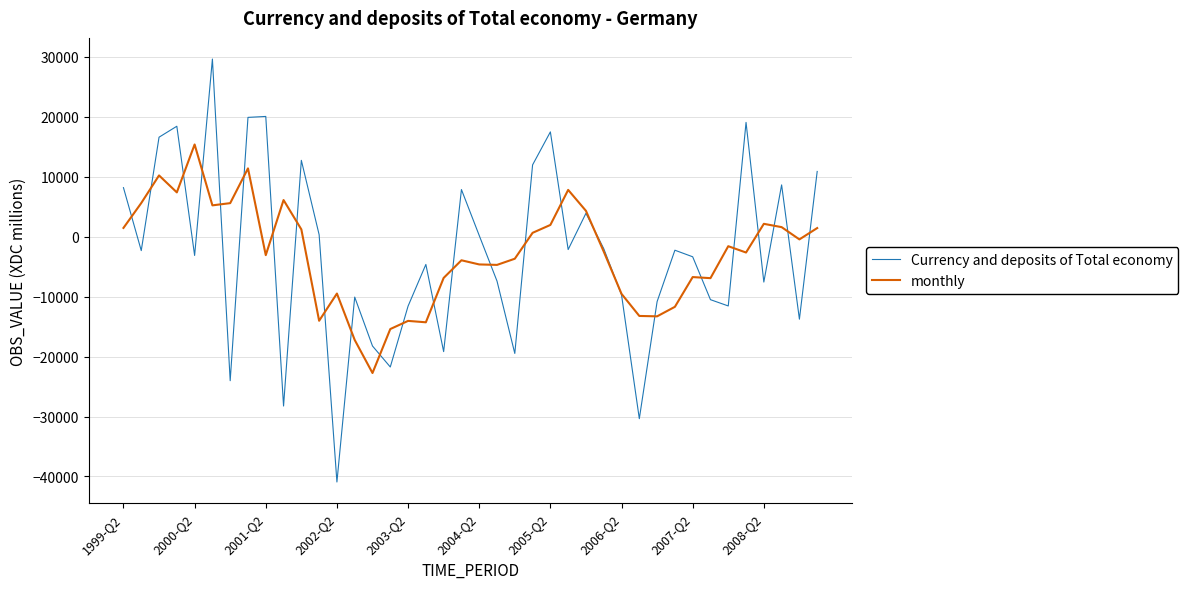

List the series in order of their peak value, highest first.

Currency and deposits of Total economy, monthly